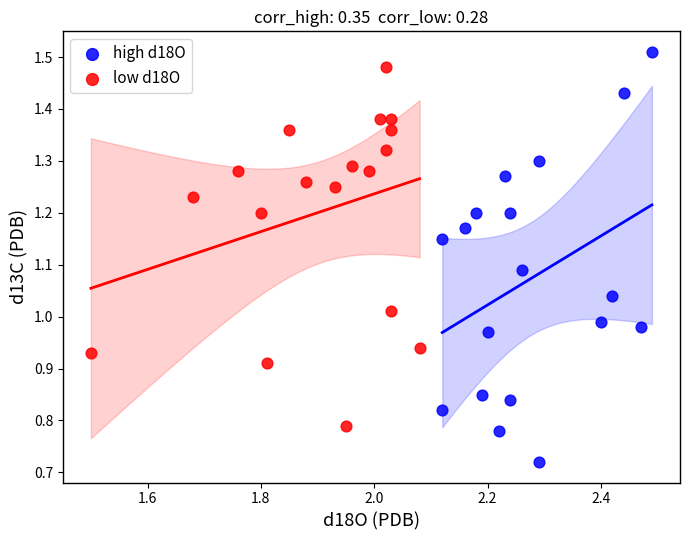

Which series reaches the minimum Y coordinate?

high d18O